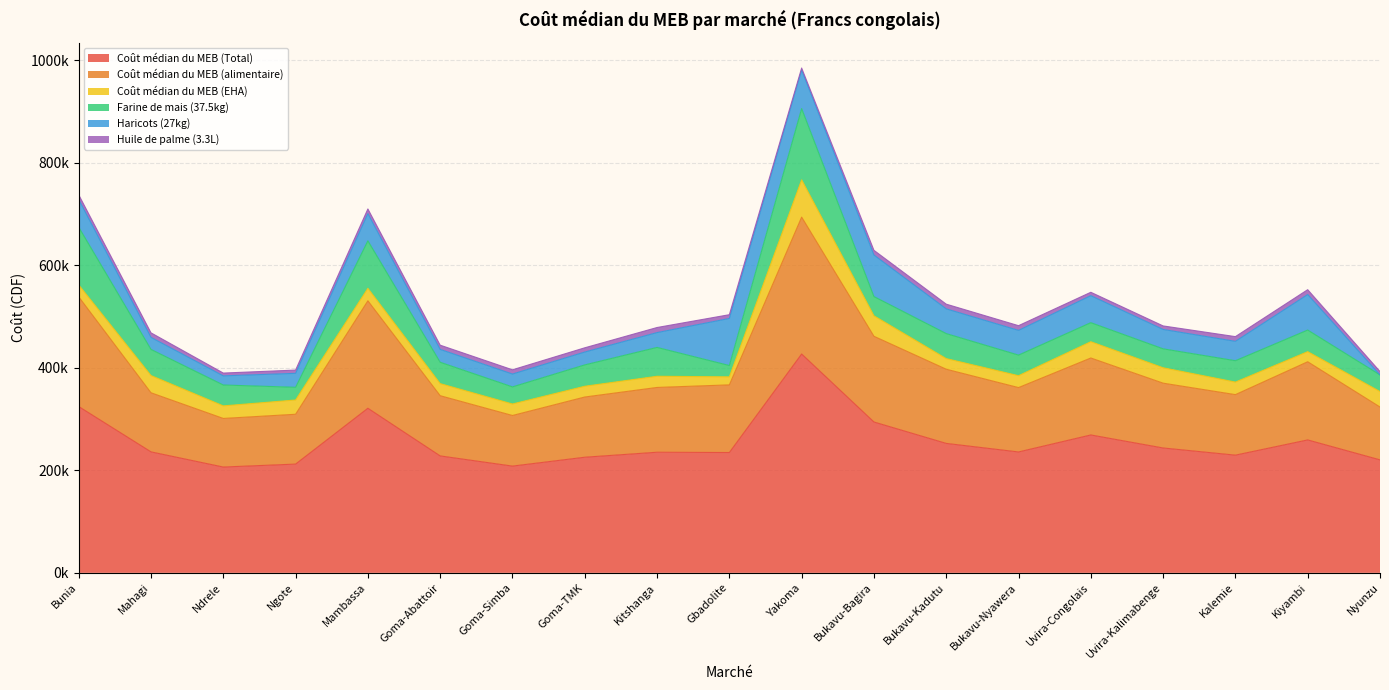

True or false: Huile de palme (3.3L) and Coût médian du MEB (Total) intersect in this chart.

False